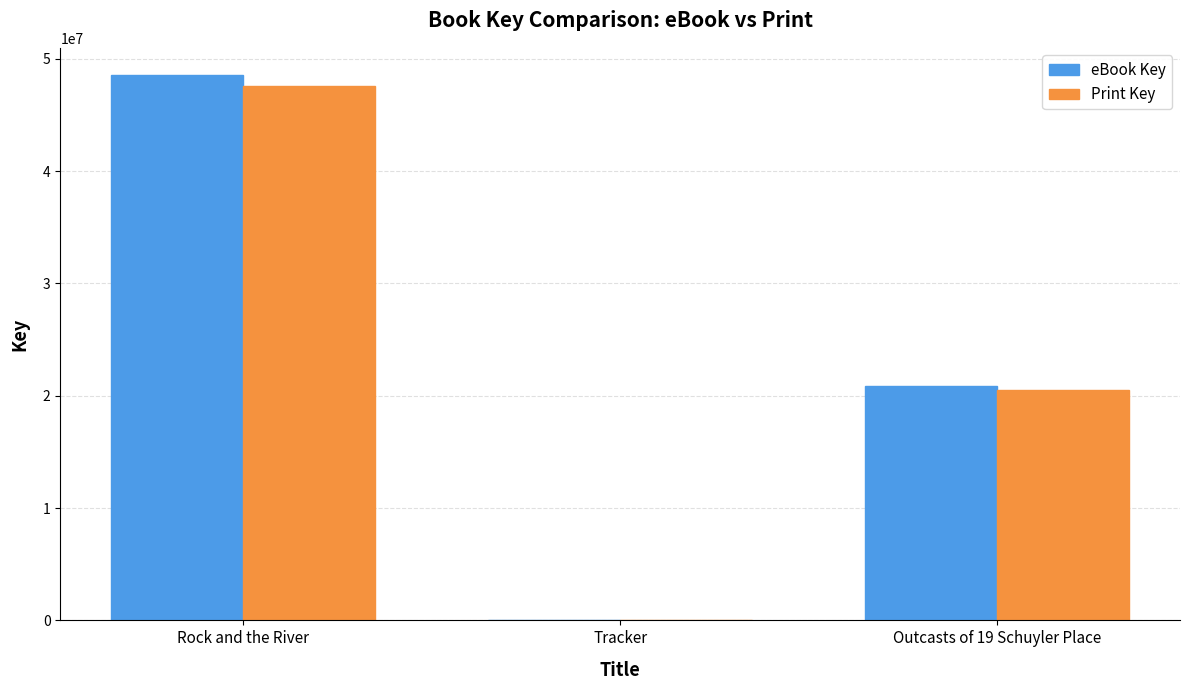

What is the value of the eBook Key bar at the 2nd from the left?

6571.0